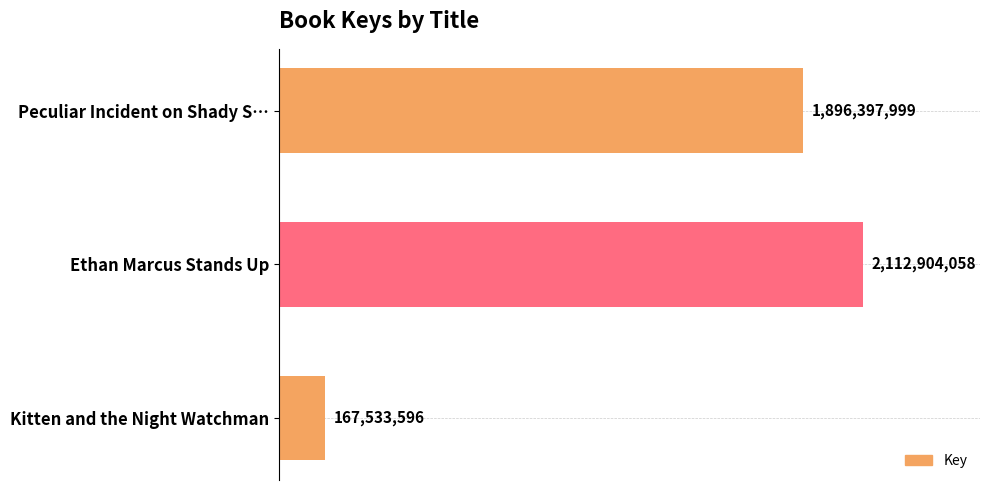

How many bars are there in total?

3